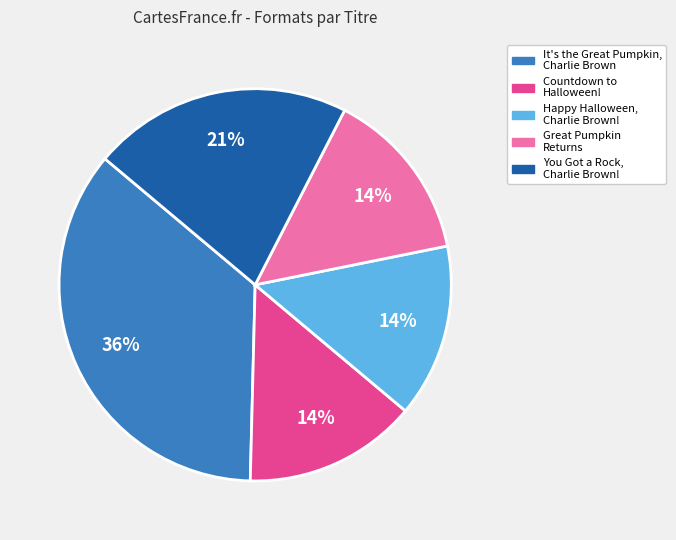

Is Countdown to Halloween! the majority of the pie?

No